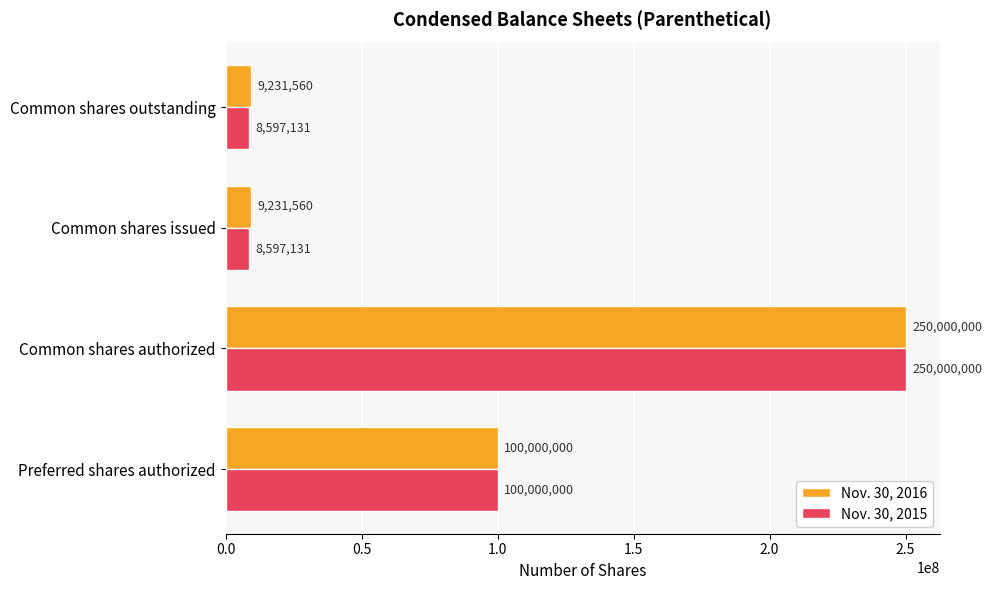

List the series in order of their overall mean, lowest first.

Nov. 30, 2015, Nov. 30, 2016